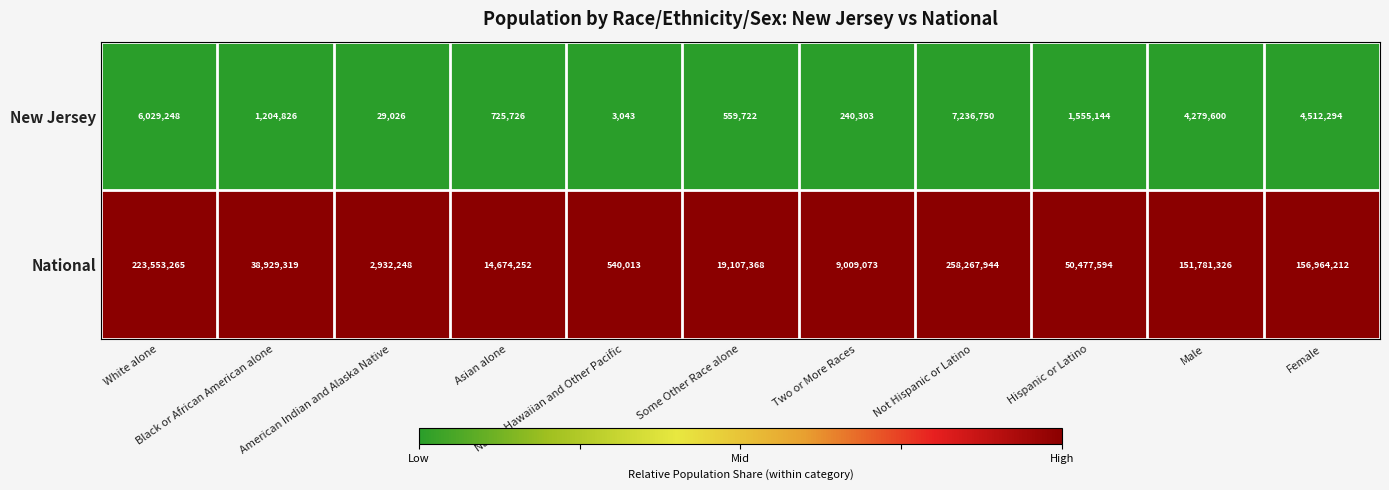

List the series in order of their overall mean, highest first.

National, New Jersey